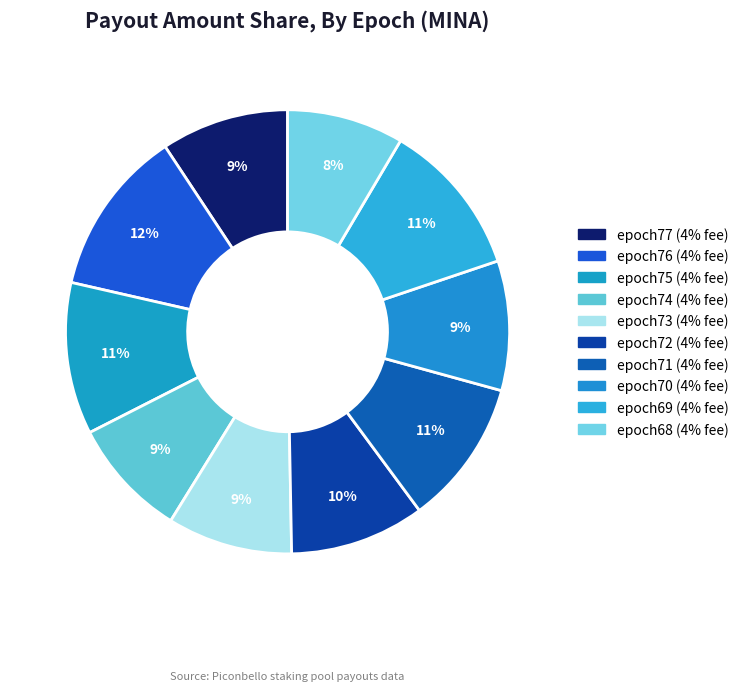

What percentage is the epoch76 (4% fee) slice, to the nearest percent?

12%